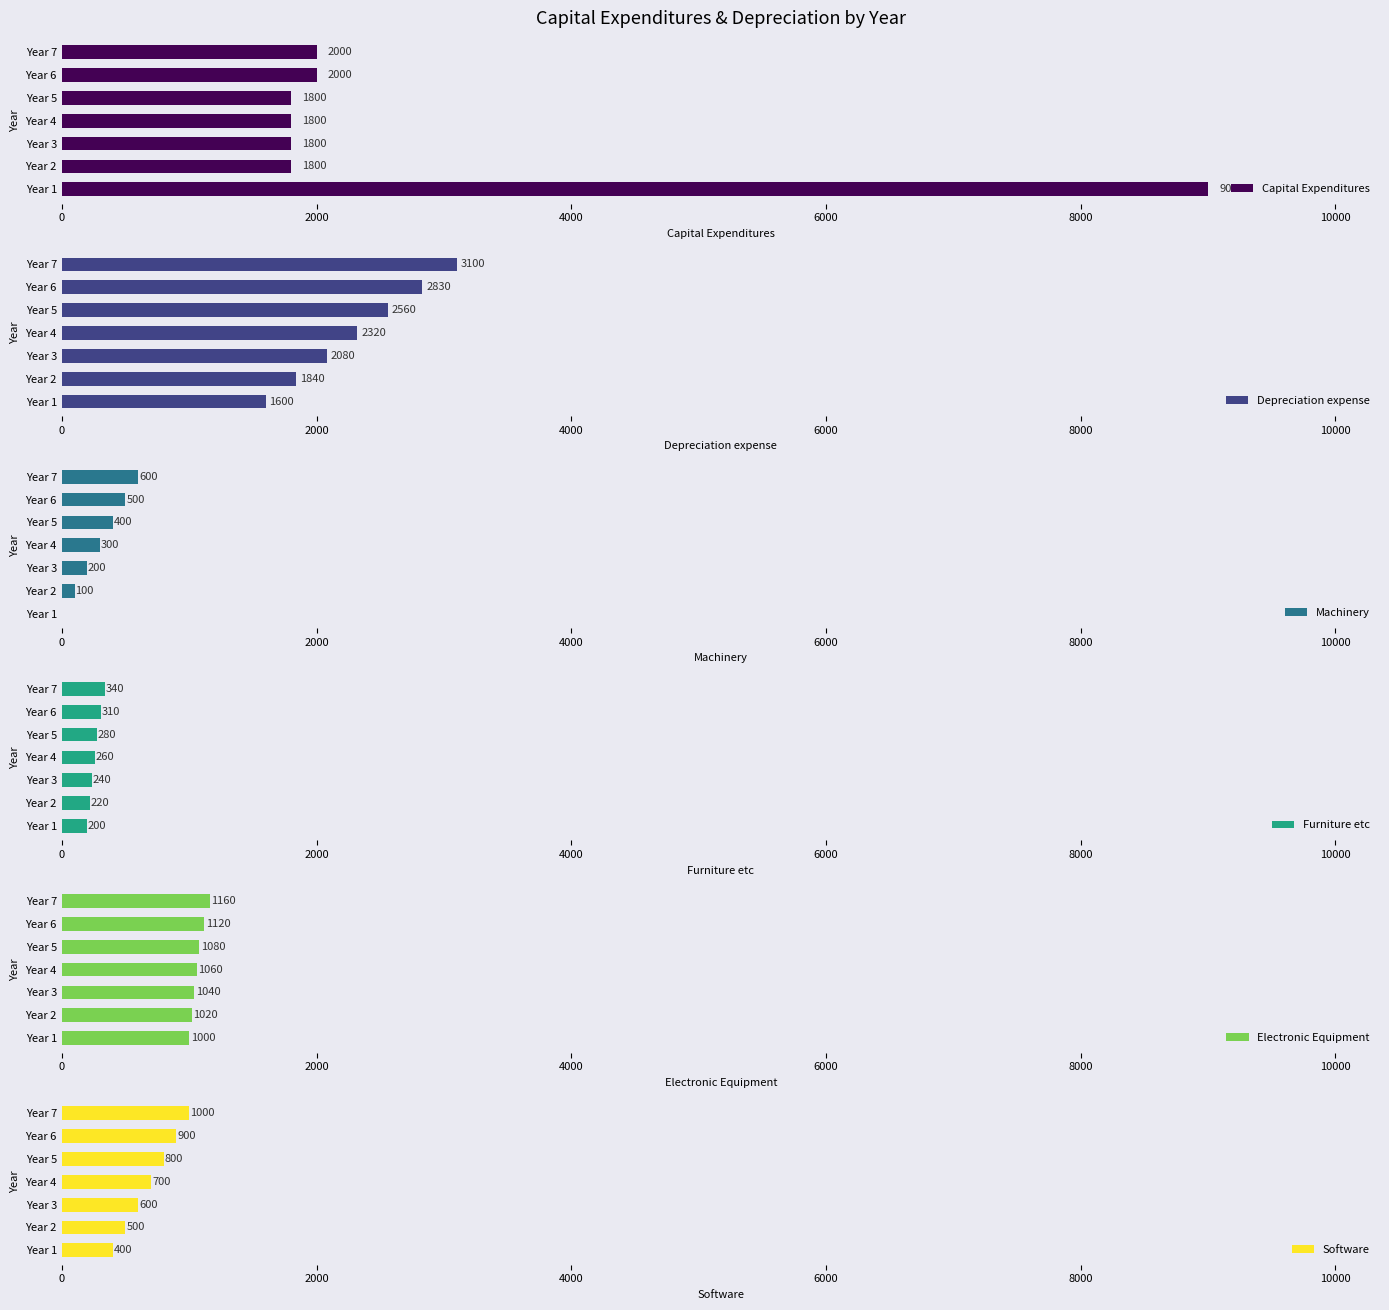

What are all the series names shown in the legend?

Capital Expenditures, Depreciation expense, Machinery, Furniture etc, Electronic Equipment, Software